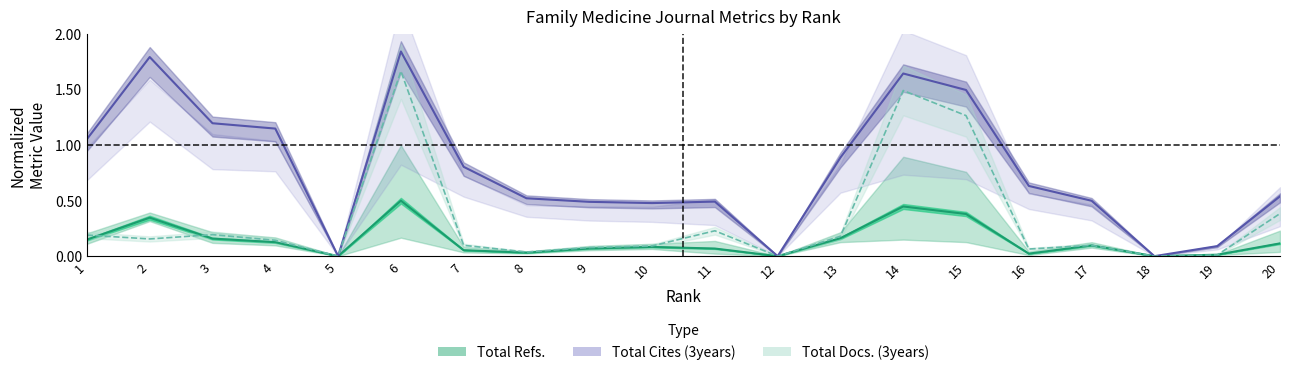

Reading right to left, list all the values displayed in this chart.

Total Refs.: 0.1	0.0	0.0	0.1	0.0	0.4	0.4	0.2	0.0	0.1	0.1	0.1	0.0	0.1	0.5	0.0	0.1	0.2	0.3	0.1
Total Cites (3years): 0.5	0.1	0.0	0.5	0.6	1.5	1.6	0.9	0.0	0.5	0.5	0.5	0.5	0.8	1.8	0.0	1.1	1.2	1.8	1.1
Total Docs. (3years): 0.4	0.0	0.0	0.1	0.1	1.3	1.5	0.2	0.0	0.2	0.1	0.1	0.0	0.1	1.7	0.0	0.1	0.2	0.2	0.2